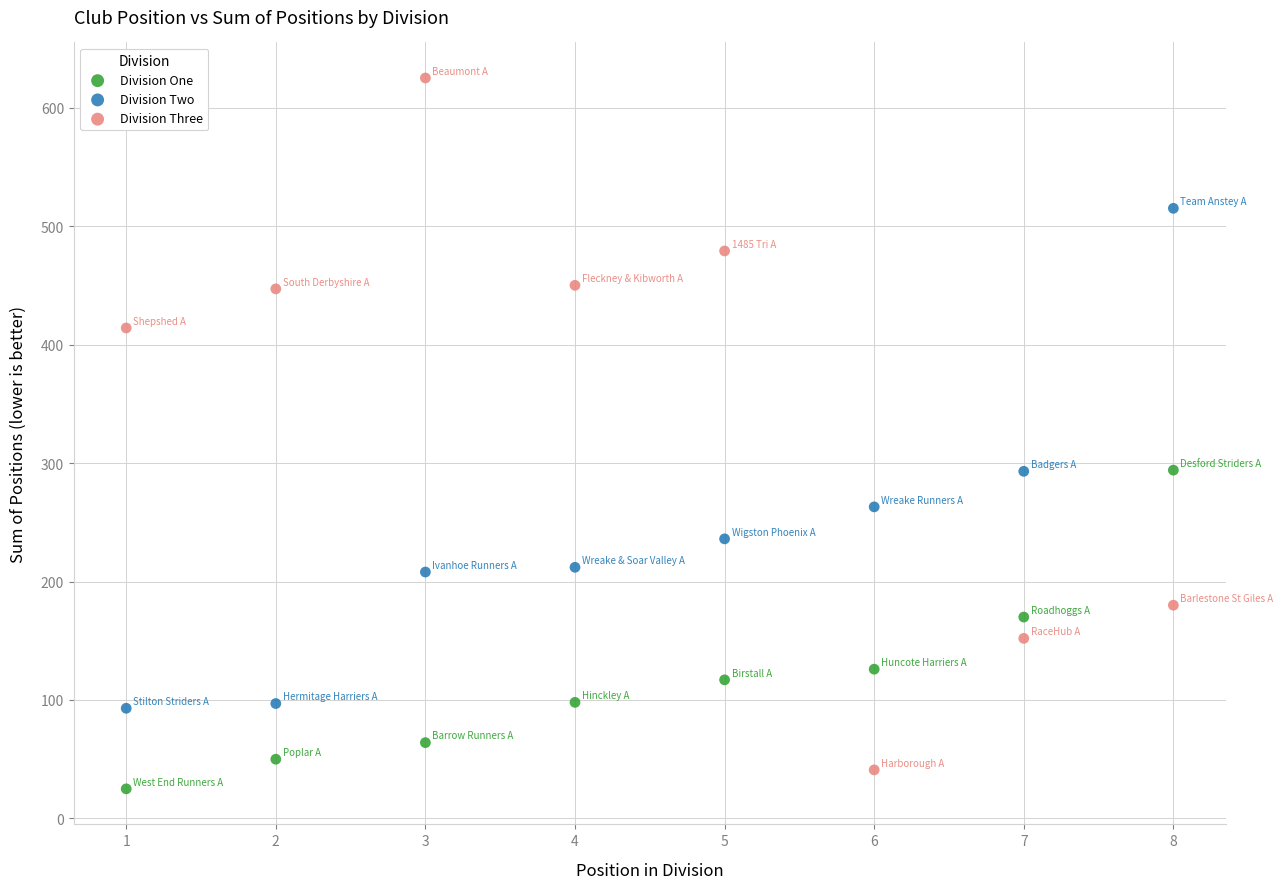

What are all the series names shown in the legend?

Division One, Division Two, Division Three